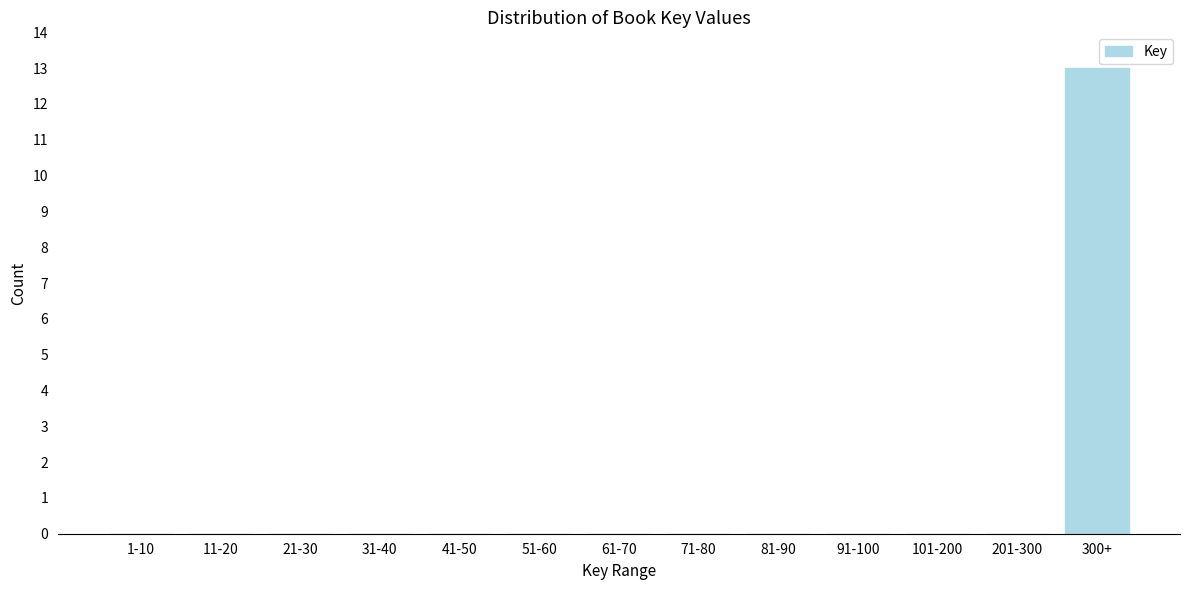

Reading left to right, extract all data points from this chart.

1-10=0	11-20=0	21-30=0	31-40=0	41-50=0	51-60=0	61-70=0	71-80=0	81-90=0	91-100=0	101-200=0	201-300=0	300+=13